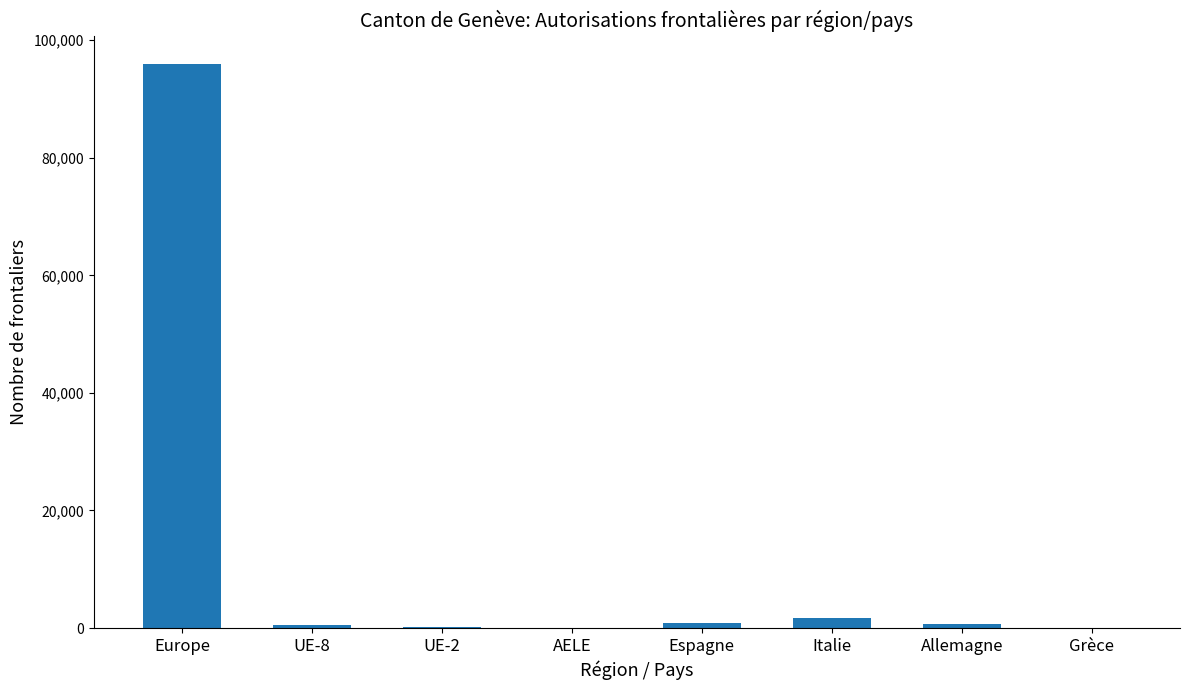

Count the number of data series in this chart.

1